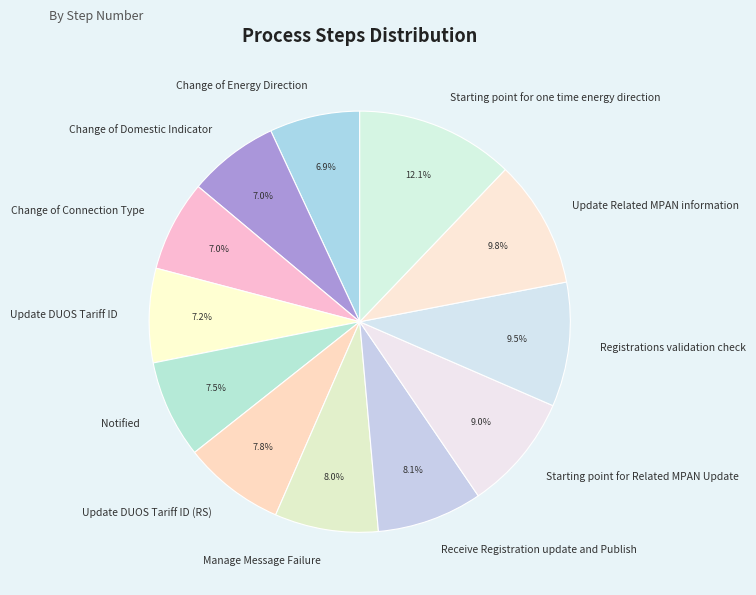

Is there any slice that represents more than half of the pie?

No